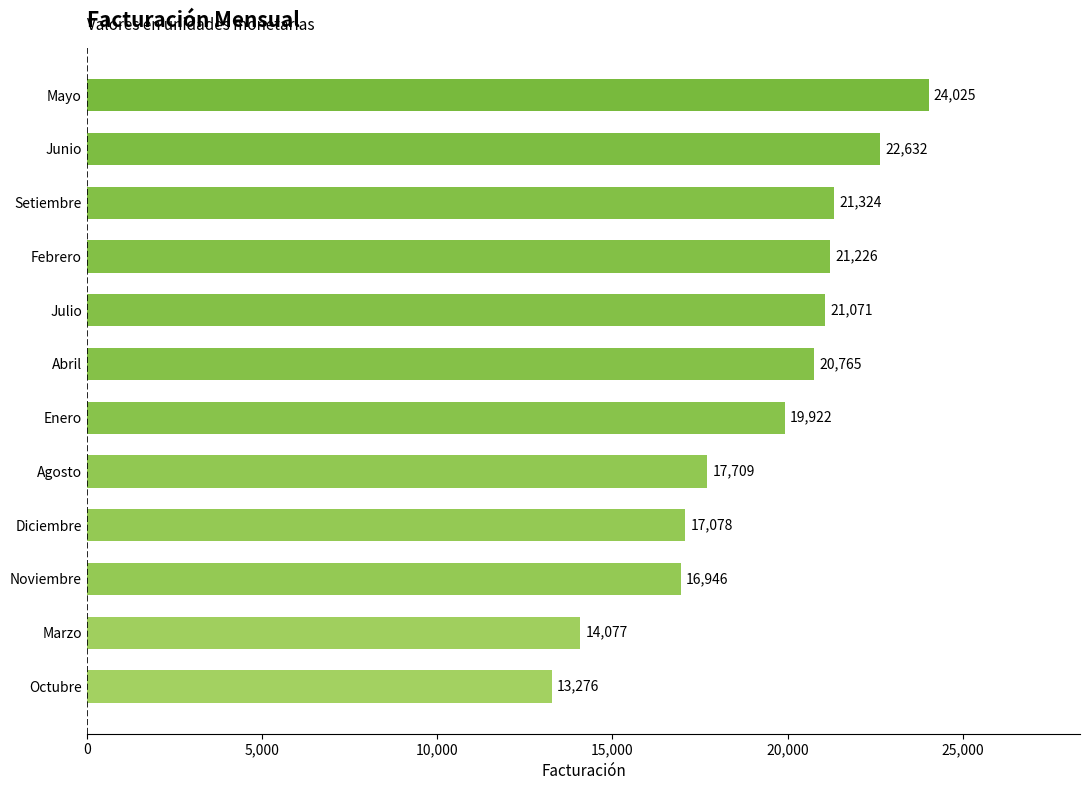

What is the difference between the maximum and minimum values?

10749